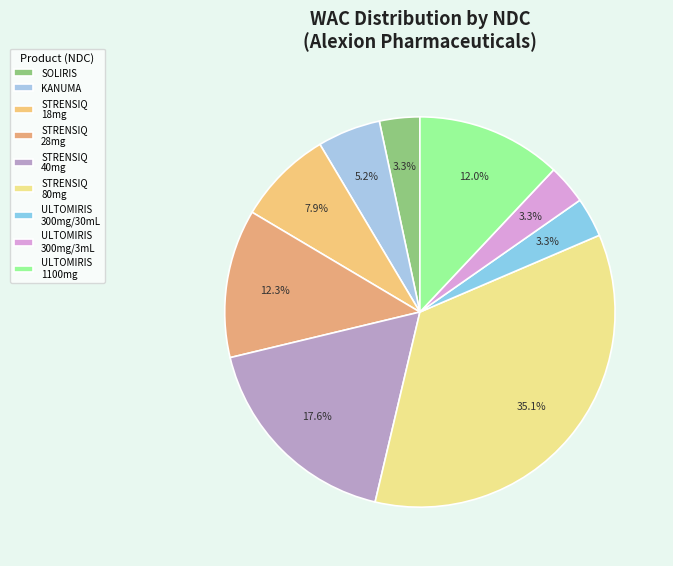

Count the number of slices in the pie.

9